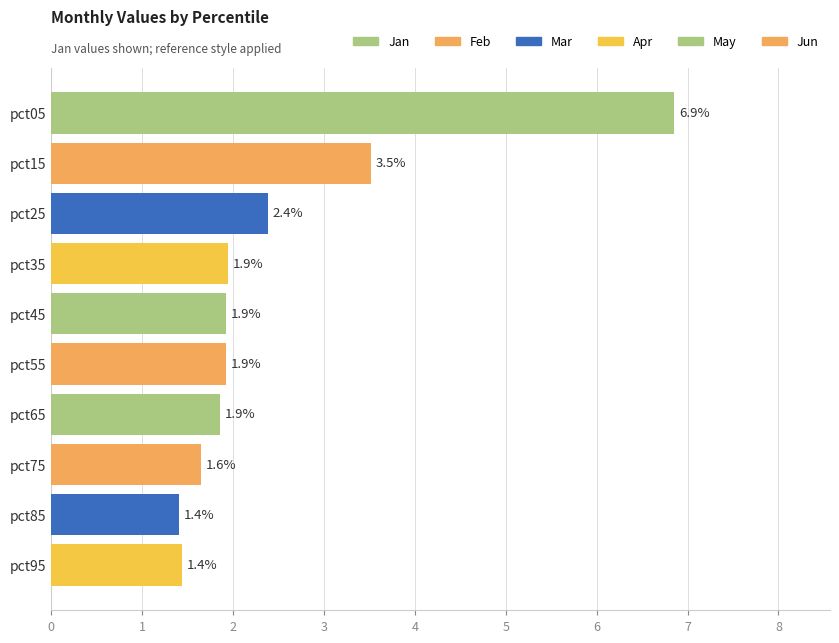

What is the sum of all values?

24.9